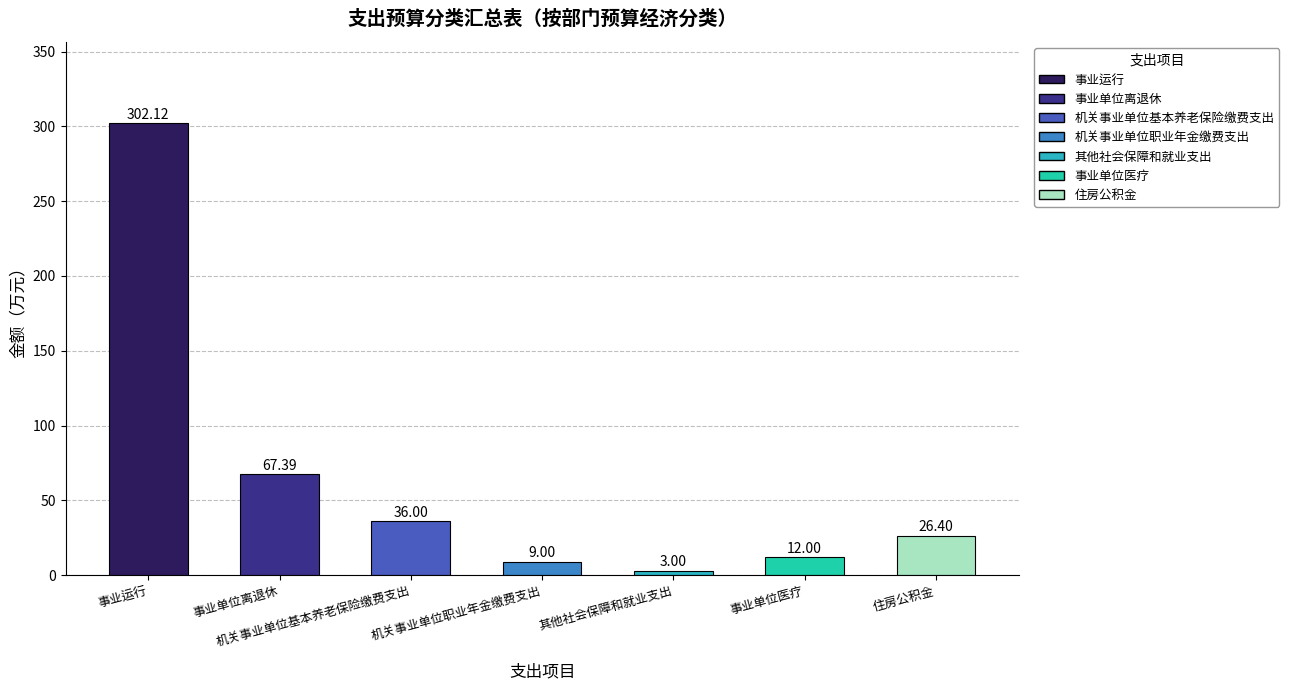

Which label corresponds to the largest value in the chart?

事业运行